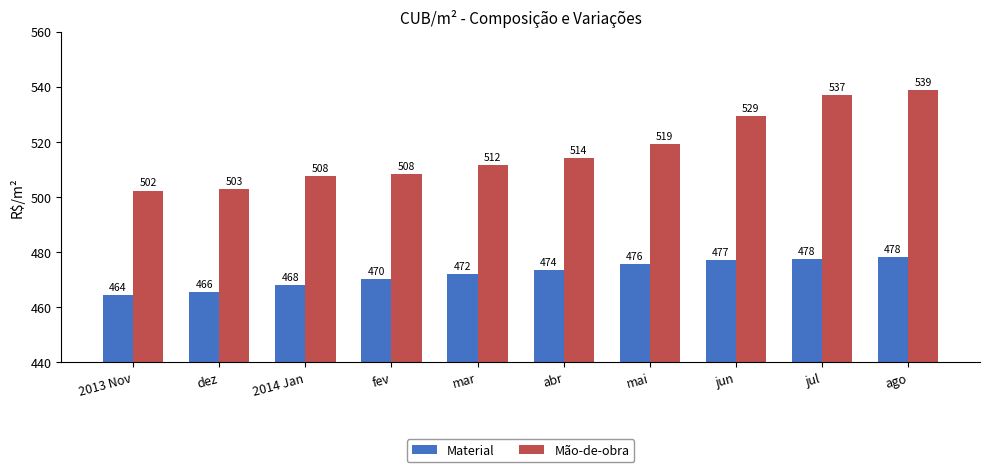

Does the chart contain stacked bars?

No